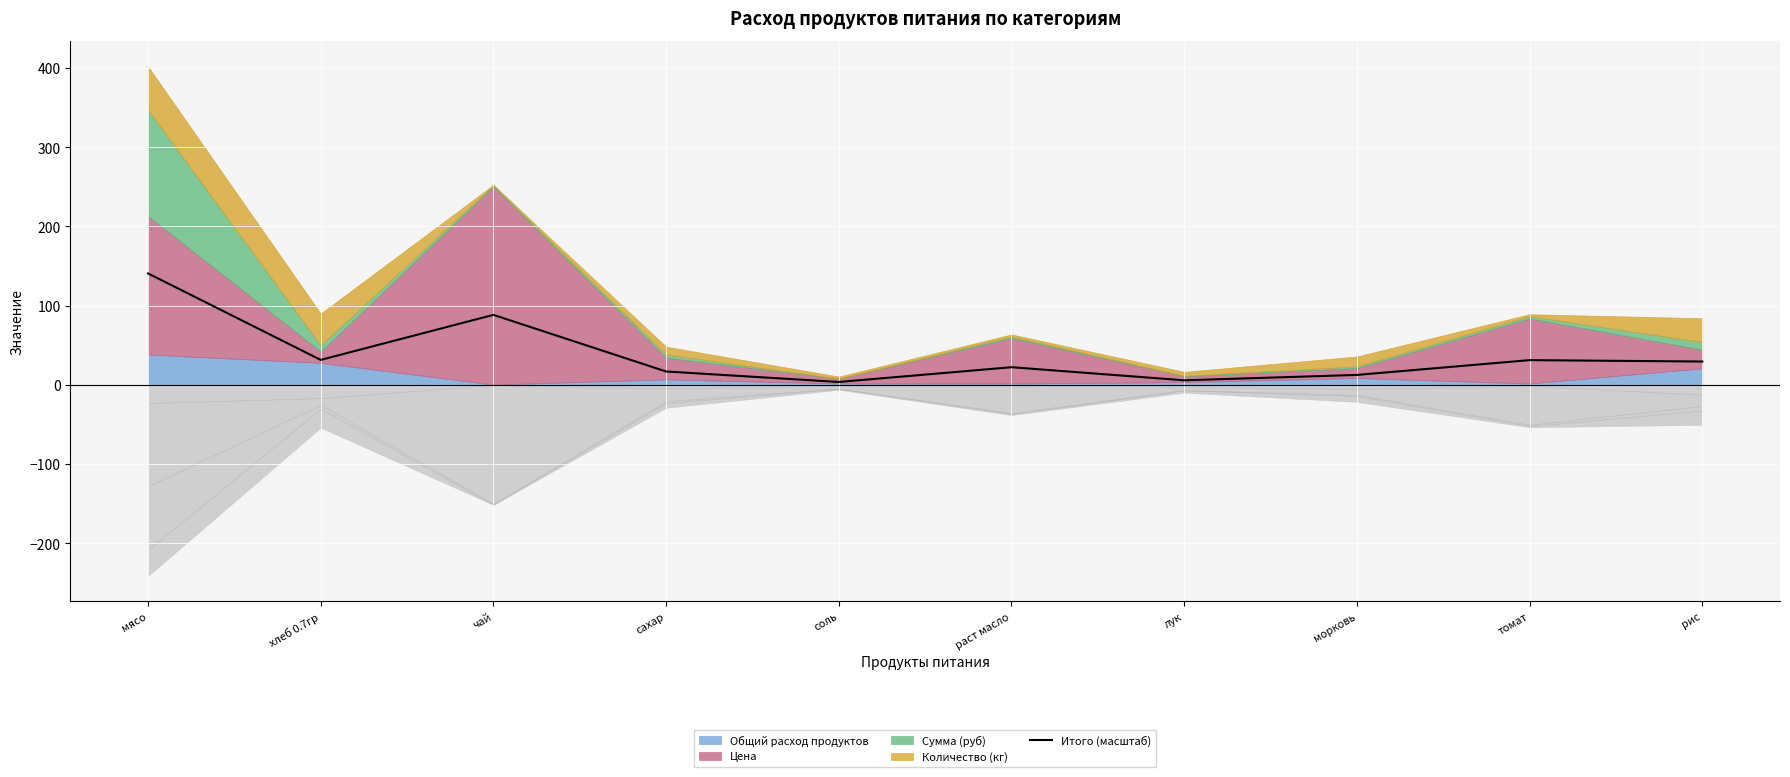

What is the approximate value at рис?

29.5